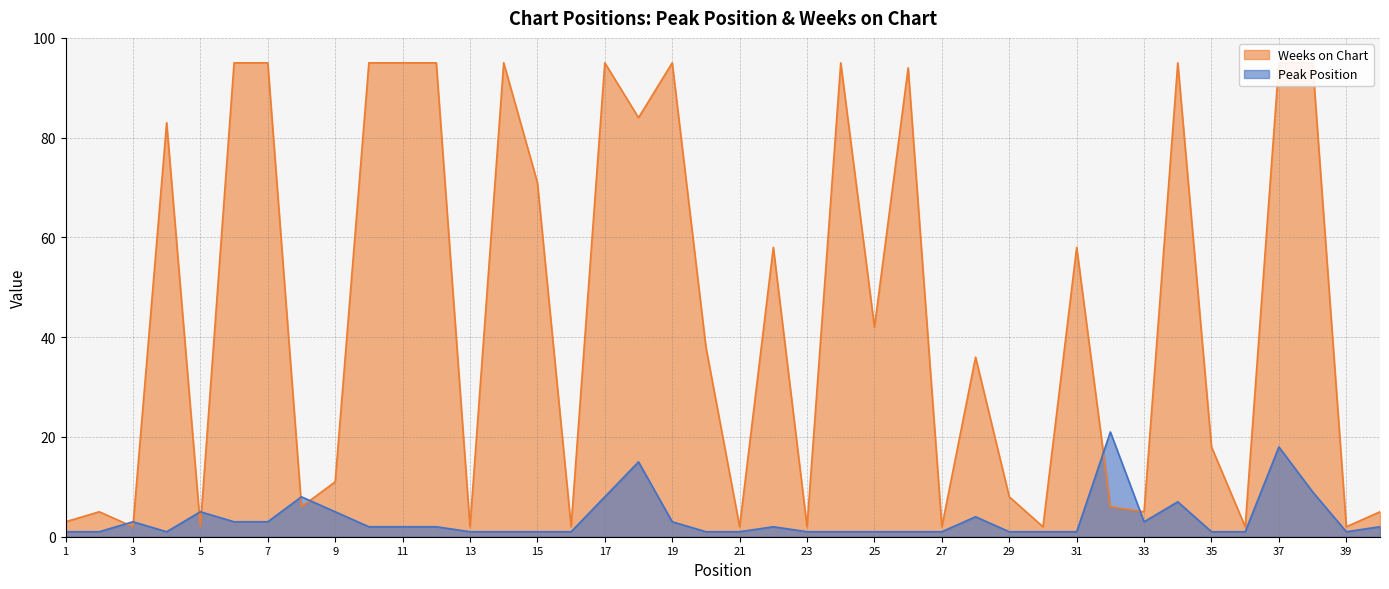

Is it true that Weeks on Chart equals 2 at 40?

False